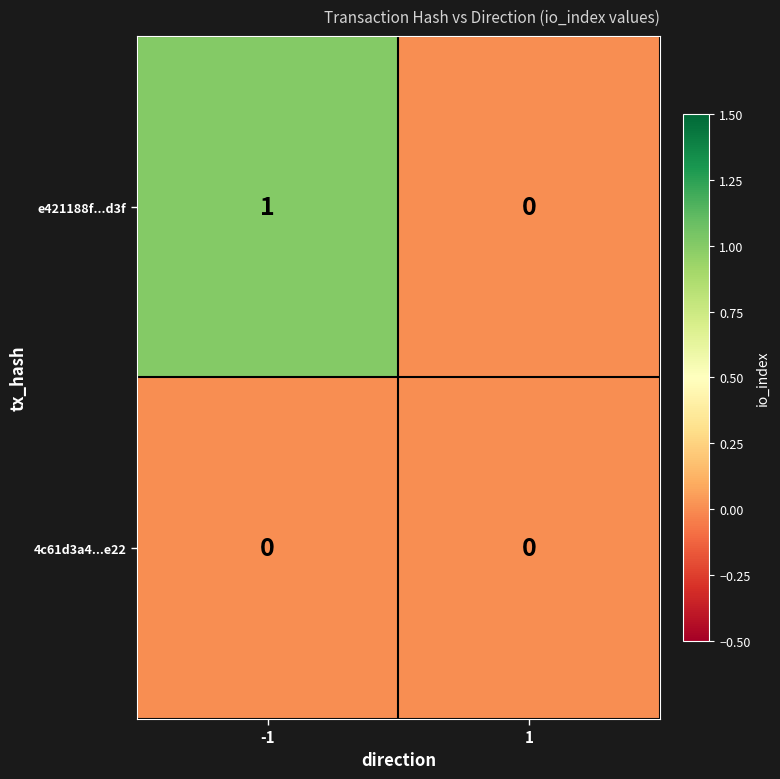

Count the number of data series in this chart.

2